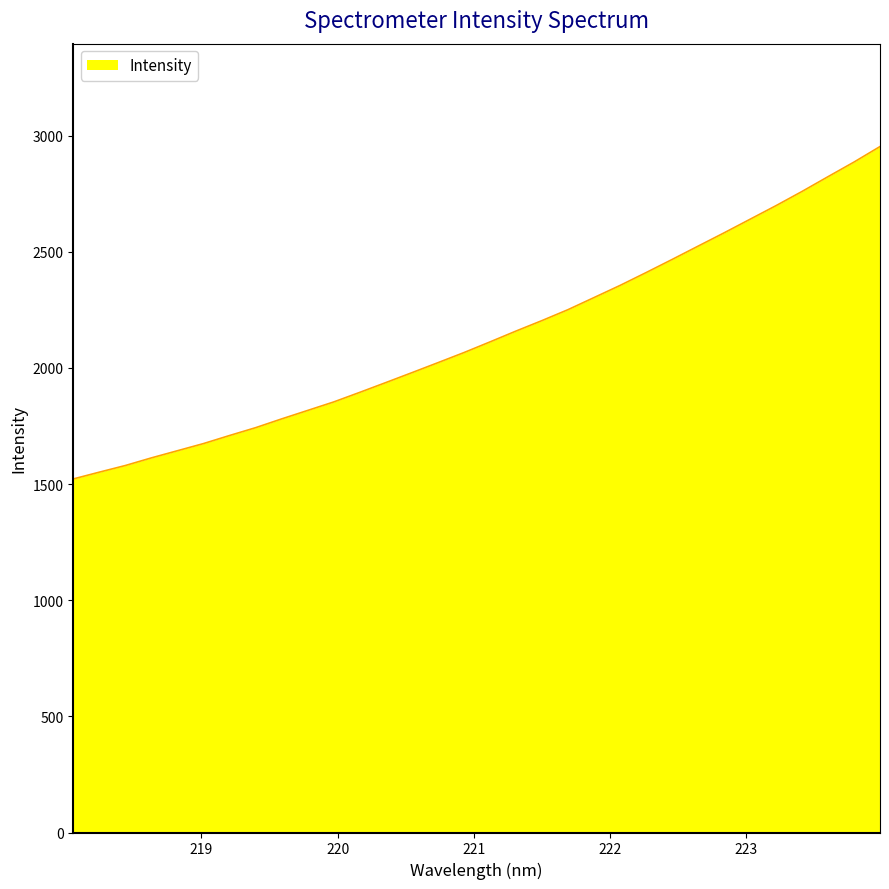

What is the difference between the maximum and minimum values?

1430.9